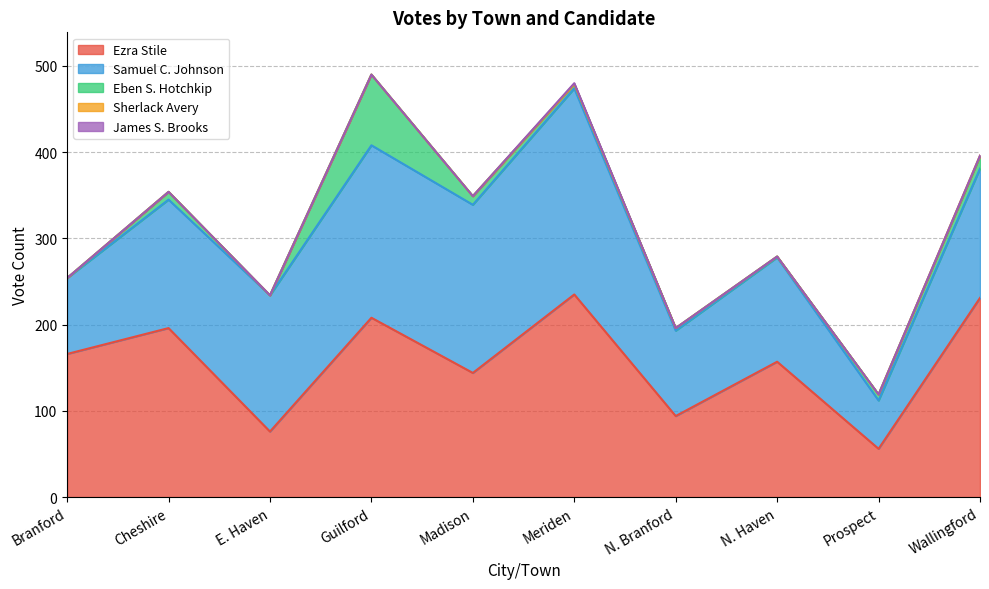

How many categories are shown in the chart?

10